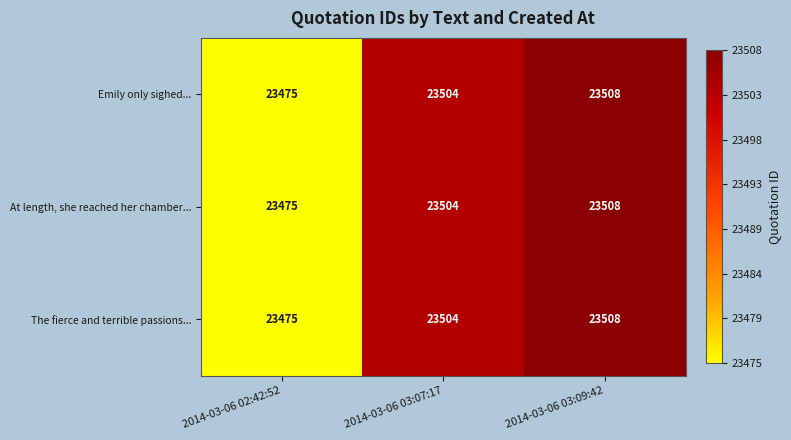

Rank the categories by At length, she reached her chamber... value from lowest to highest.

2014-03-06 02:42:52, 2014-03-06 03:07:17, 2014-03-06 03:09:42